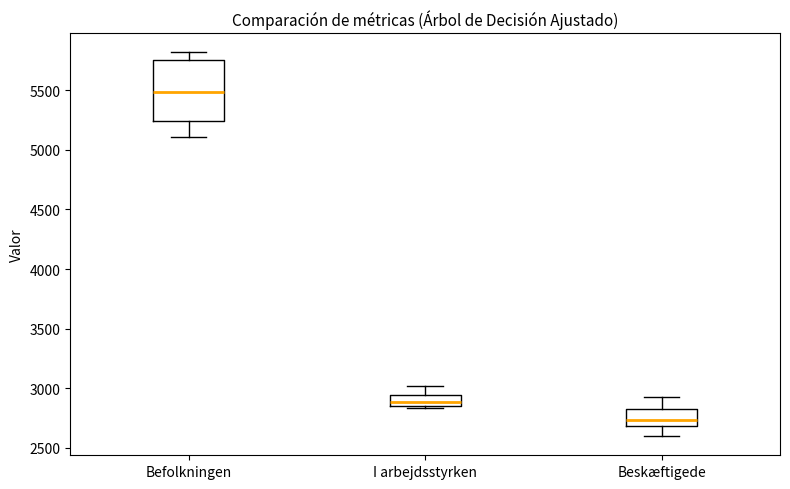

Where does the upper whisker of the box for Befolkningen end on the y-axis? The values are not printed on the chart, so give them approximately, as read against the axis.

5800